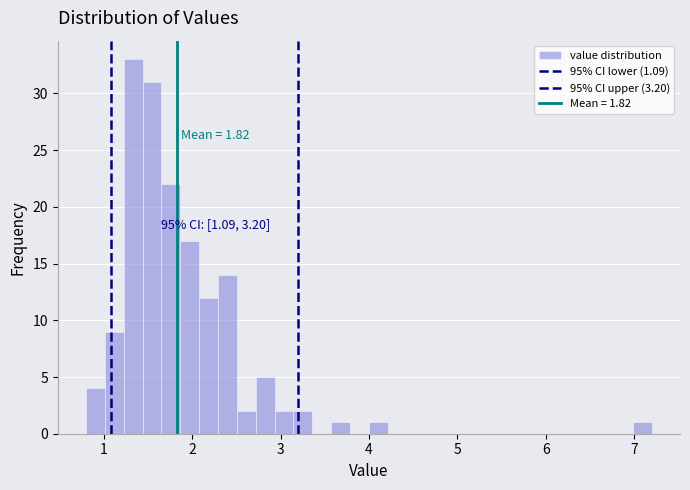

Around what value on the x-axis is the tallest bar? Give the approximate position of its centre, as read against the axis.

1.3